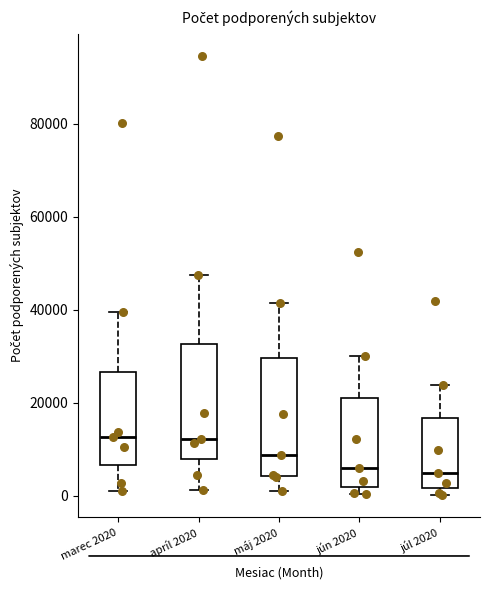

Reading left to right, transcribe this box plot: for each box, give where its median line is, the range the box spans, and where its two whiskers end, as read against the y-axis. The values are not printed on the chart, so give them approximately, as read against the axis.

marec 2020: median 12000, box 6000 to 26000, whiskers 0 to 40000
apríl 2020: median 12000, box 8000 to 32000, whiskers 2000 to 48000
máj 2020: median 8000, box 4000 to 30000, whiskers 0 to 42000
jún 2020: median 6000, box 2000 to 22000, whiskers 0 to 30000
júl 2020: median 4000, box 2000 to 16000, whiskers 0 to 24000